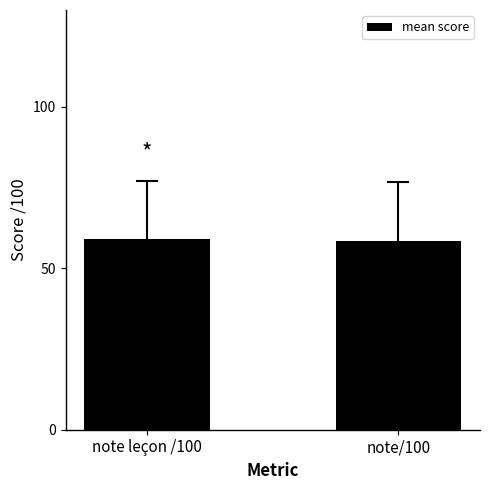

Reading left to right, extract all data points from this chart.

note leçon /100=59.0	note/100=58.3